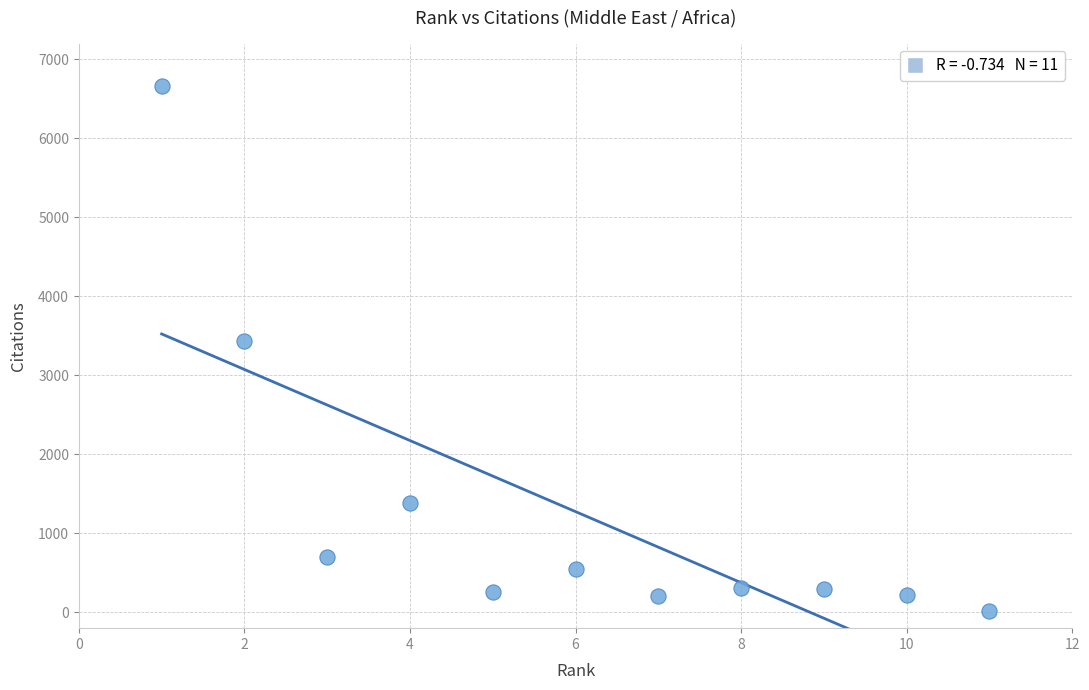

What Y value in the scatter plot is closest to 3341?

3432